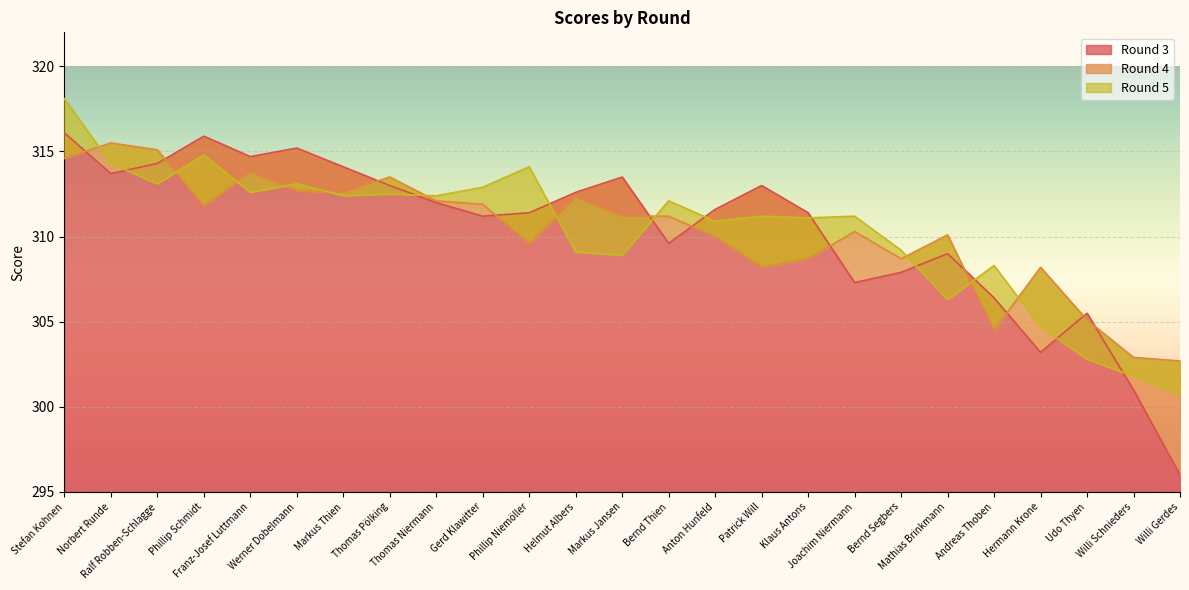

How many interior local valleys does the Round 4 series have?

6